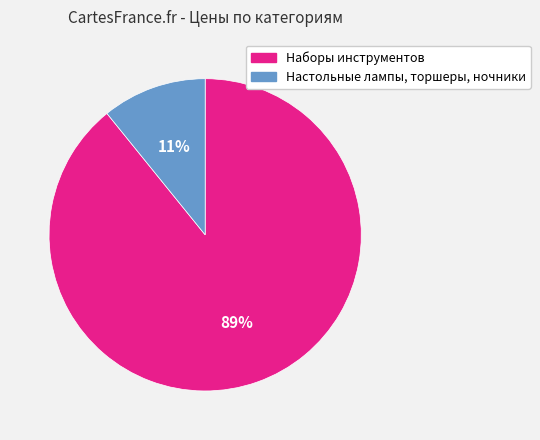

To the nearest percent, what portion does Настольные лампы, торшеры, ночники represent?

11%